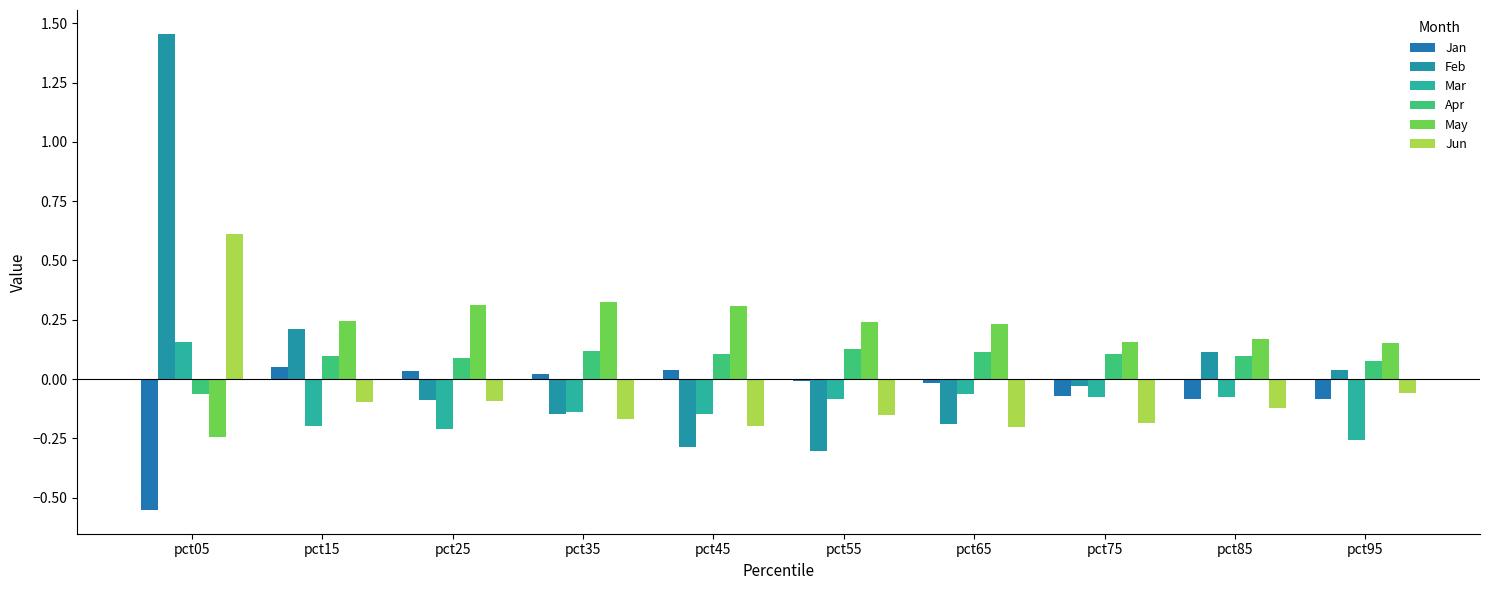

Reading left to right, list all the values displayed in this chart.

Jan: -0.6	0.1	0.0	0.0	0.0	-0.0	-0.0	-0.1	-0.1	-0.1
Feb: 1.5	0.2	-0.1	-0.1	-0.3	-0.3	-0.2	-0.0	0.1	0.0
Mar: 0.2	-0.2	-0.2	-0.1	-0.1	-0.1	-0.1	-0.1	-0.1	-0.3
Apr: -0.1	0.1	0.1	0.1	0.1	0.1	0.1	0.1	0.1	0.1
May: -0.2	0.2	0.3	0.3	0.3	0.2	0.2	0.2	0.2	0.2
Jun: 0.6	-0.1	-0.1	-0.2	-0.2	-0.2	-0.2	-0.2	-0.1	-0.1